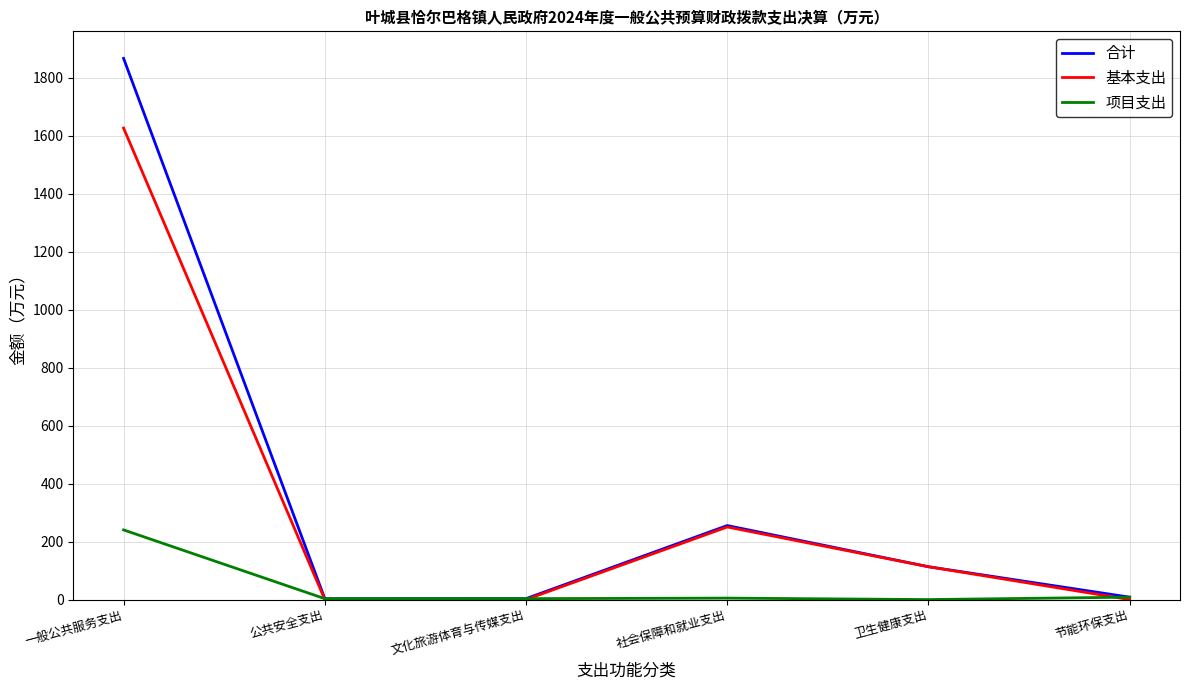

After their last crossing, which series has the higher values: 基本支出 or 项目支出?

项目支出